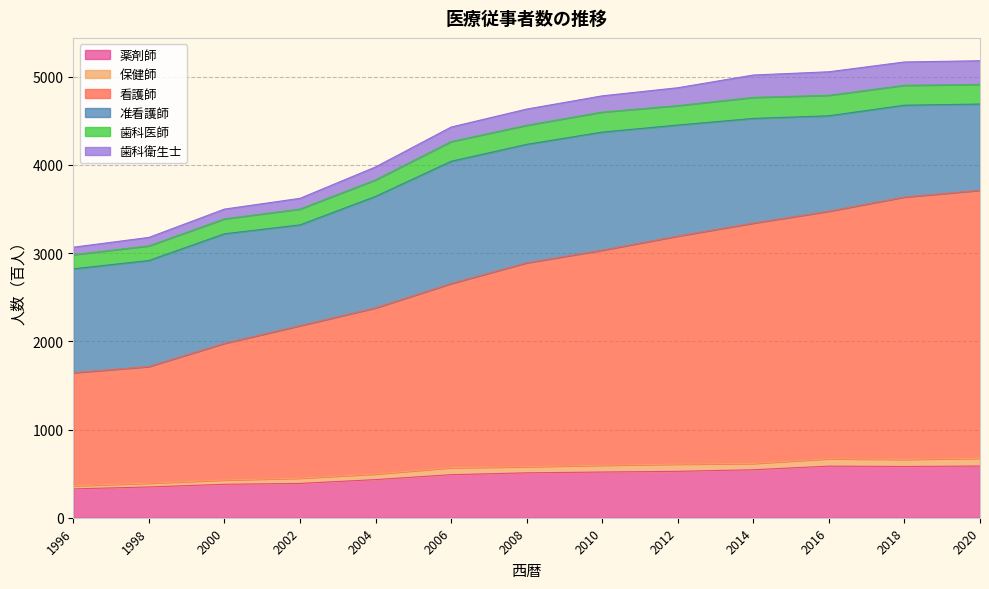

Reading right to left, extract all data points from this chart.

薬剤師: 2020=586	2018=581	2016=585	2014=544	2012=526	2010=518	2008=509	2006=488	2004=432	2002=389	2000=379	1998=349	1996=327
保健師: 2020=88	2018=81	2016=84	2014=72	2012=82	2010=78	2008=70	2006=80	2004=64	2002=60	2000=49	1998=43	1996=36
看護師: 2020=3038	2018=2974	2016=2806	2014=2724	2012=2585	2010=2437	2008=2311	2006=2087	2004=1883	2002=1728	2000=1549	1998=1322	1996=1281
准看護師: 2020=978	2018=1041	2016=1082	2014=1187	2012=1259	2010=1339	2008=1343	2006=1386	2004=1264	2002=1143	2000=1242	1998=1202	1996=1178
歯科医師: 2020=223	2018=225	2016=232	2014=238	2012=220	2010=227	2008=216	2006=223	2004=187	2002=179	2000=169	1998=166	1996=160
歯科衛生士: 2020=268	2018=265	2016=267	2014=254	2012=203	2010=184	2008=184	2006=165	2004=147	2002=122	2000=111	1998=96	1996=85